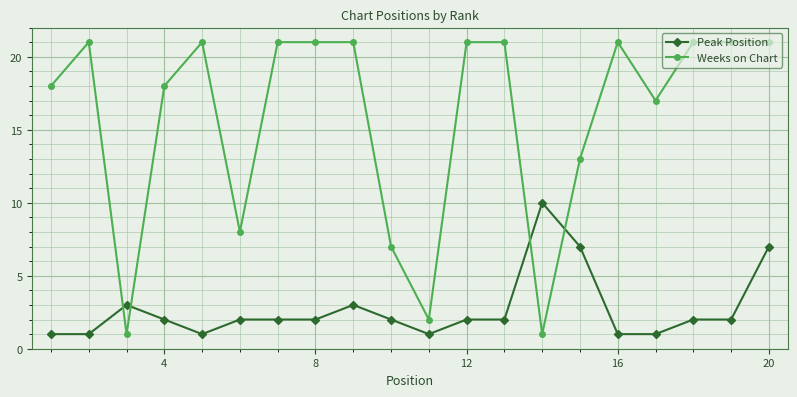

Which series ends up on top after the final intersection of Weeks on Chart and Peak Position?

Weeks on Chart